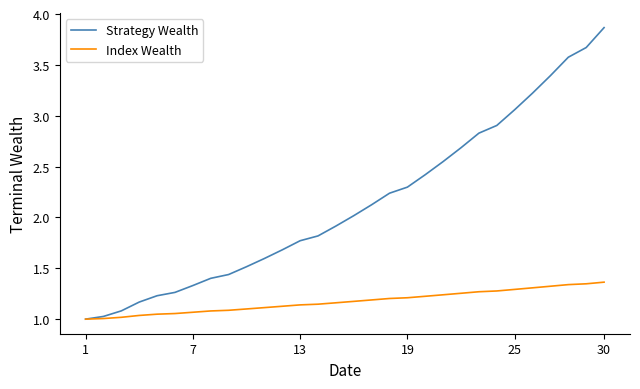

Which series has the widest spread of values?

Strategy Wealth